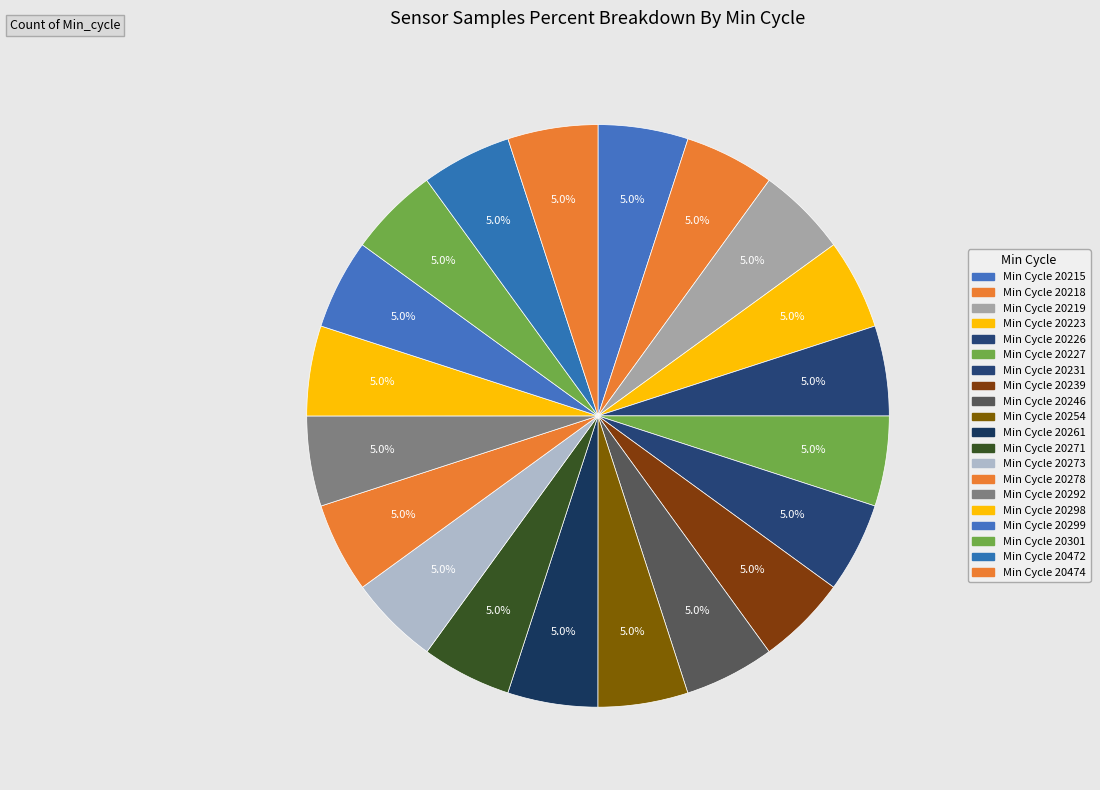

Which slice is the largest?

20219